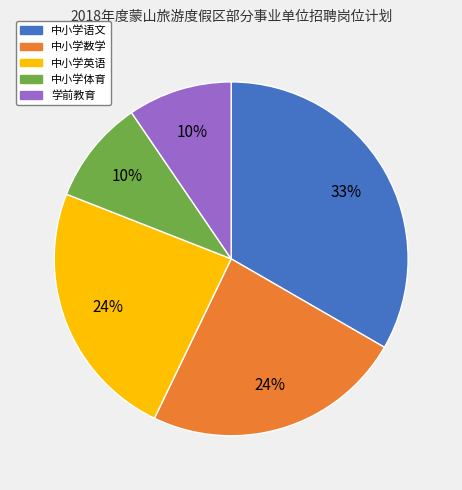

To the nearest percent, what is the average slice percentage?

20%